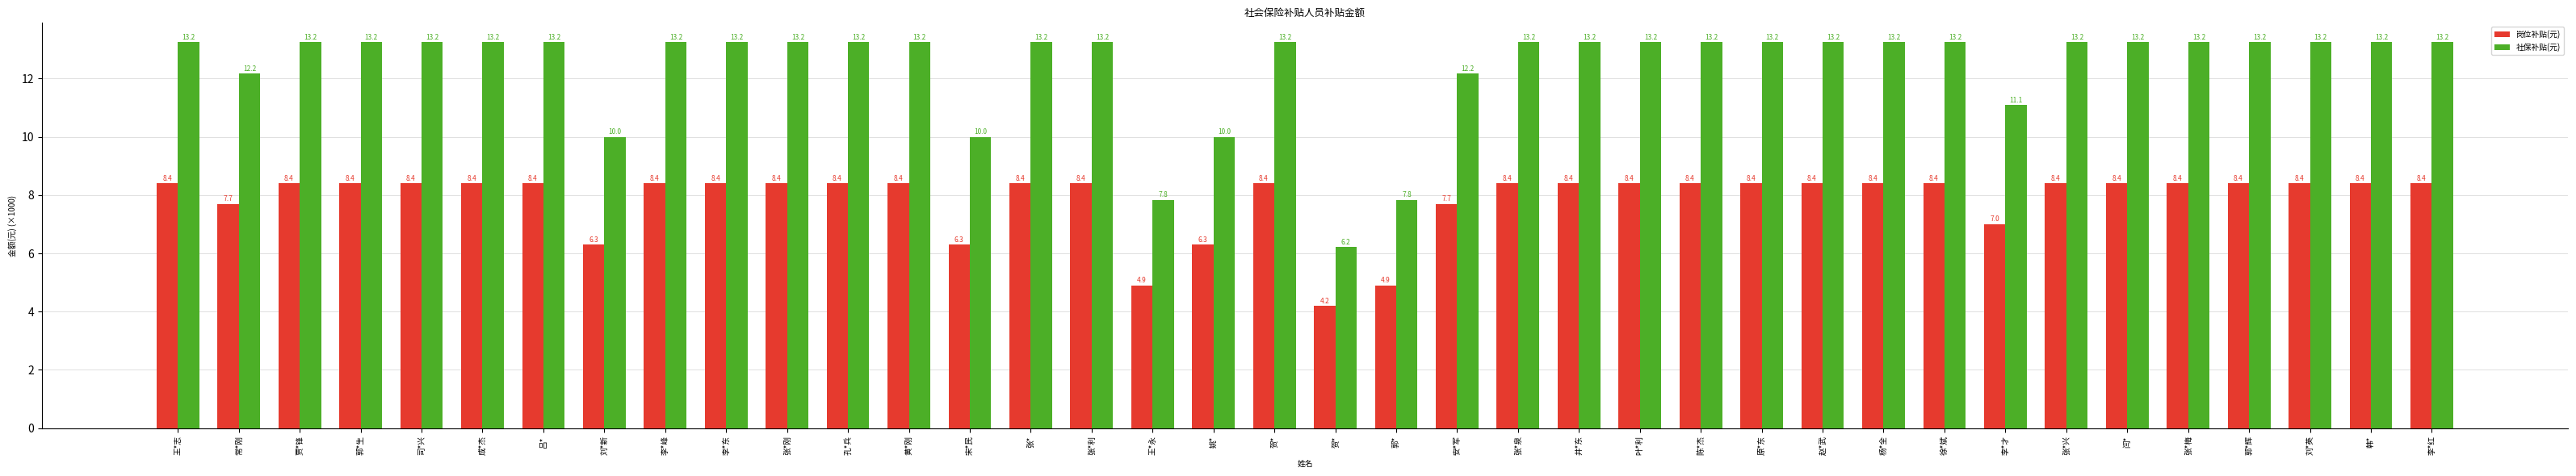

At how many categories does at least one series exceed 11?

32